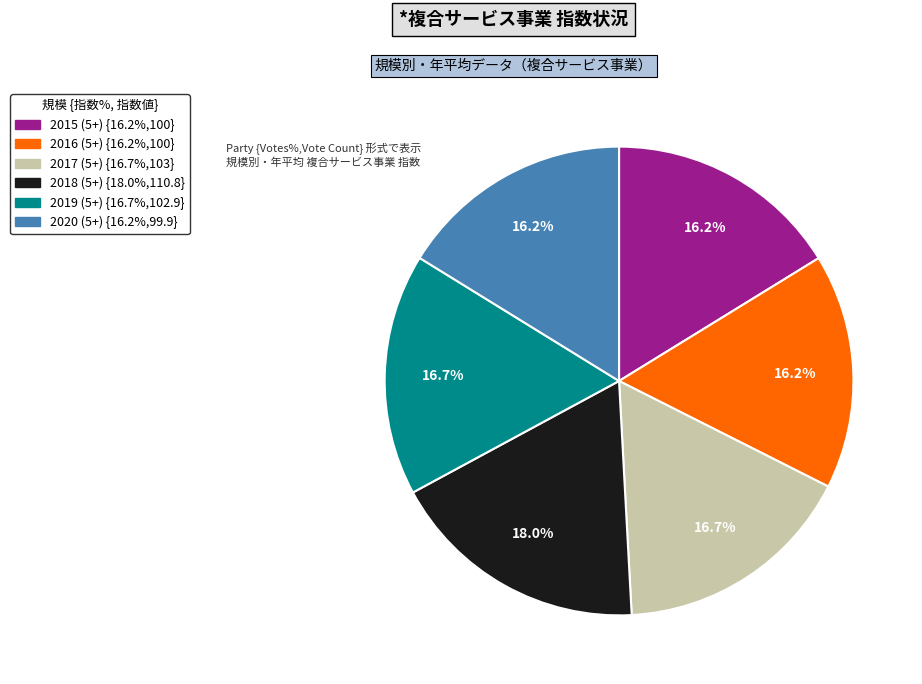

How many slices are in this pie chart?

6